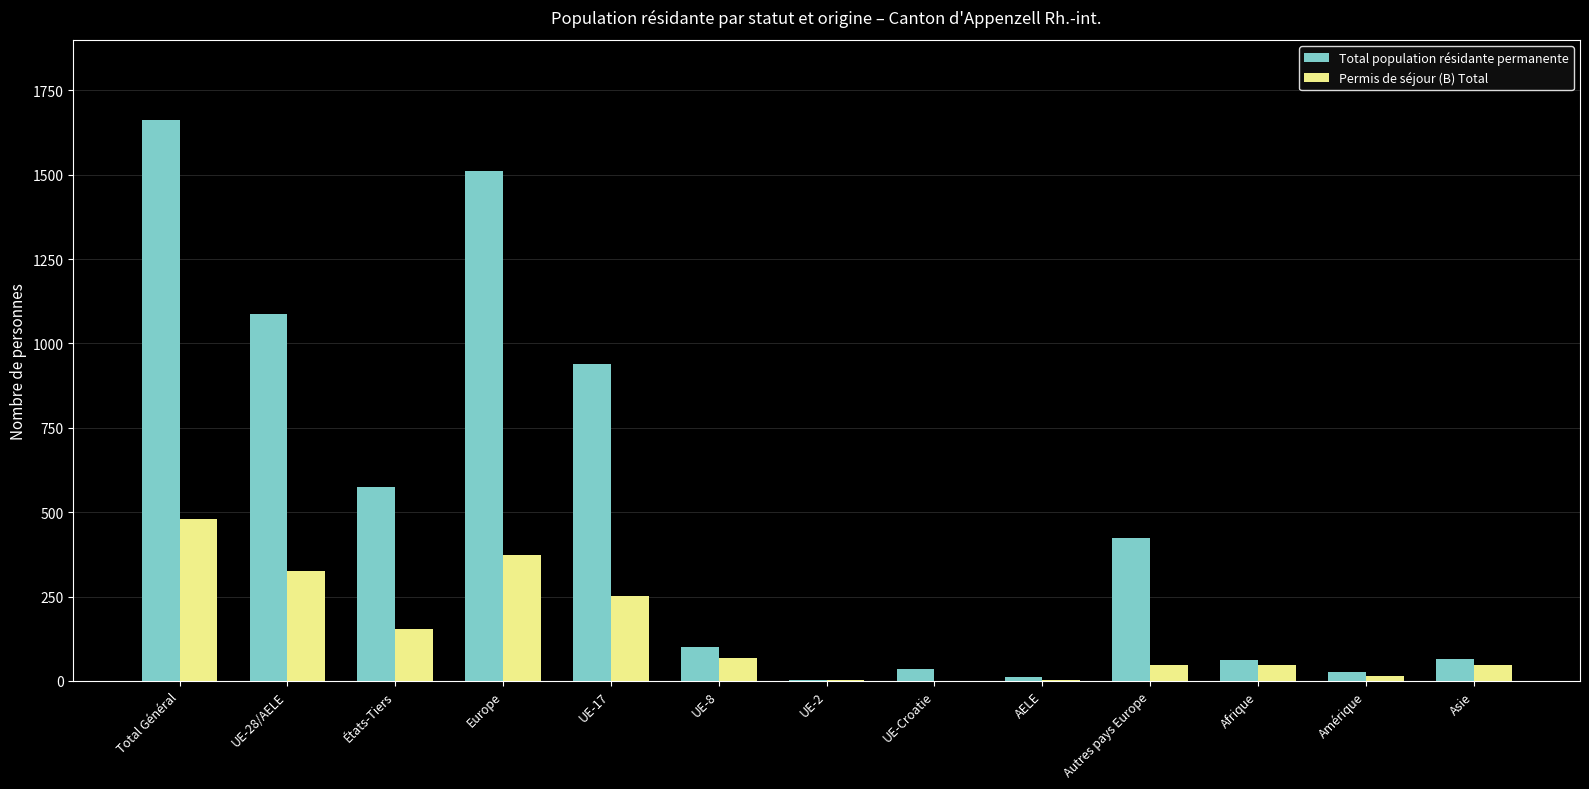

Where does the Total population résidante permanente series first go above 99?

Total Général